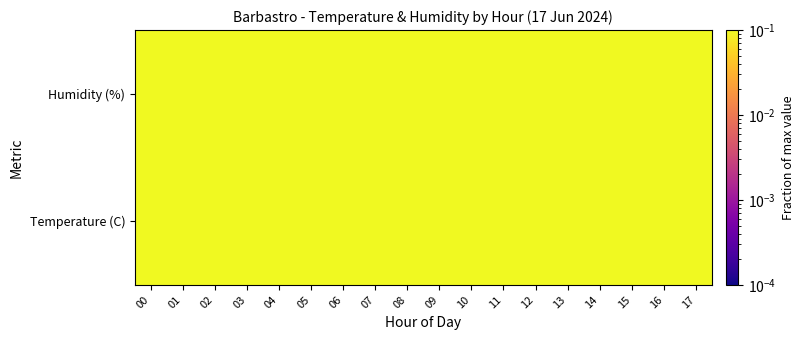

Which has a higher value, 13 or 03?

13